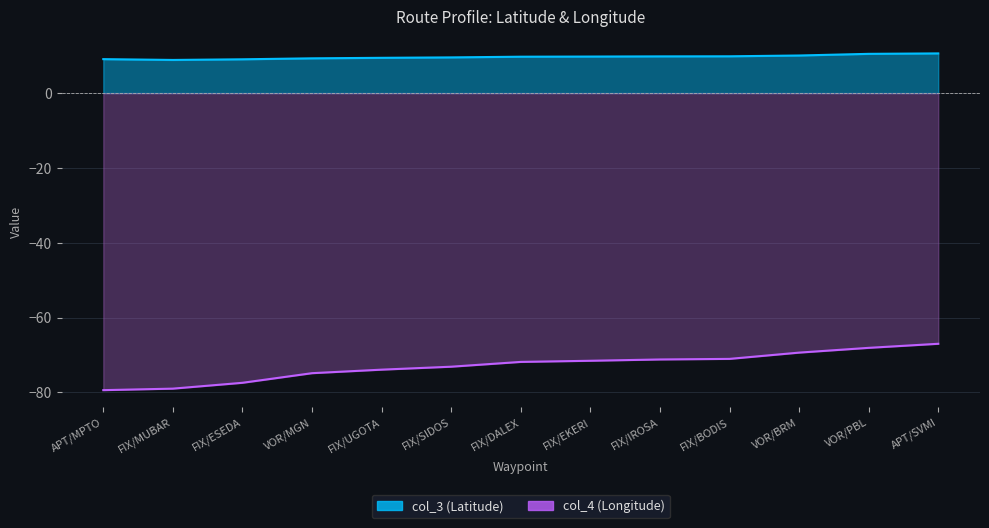

Is it true that col_3 equals 16.1 at FIX/ESEDA?

False